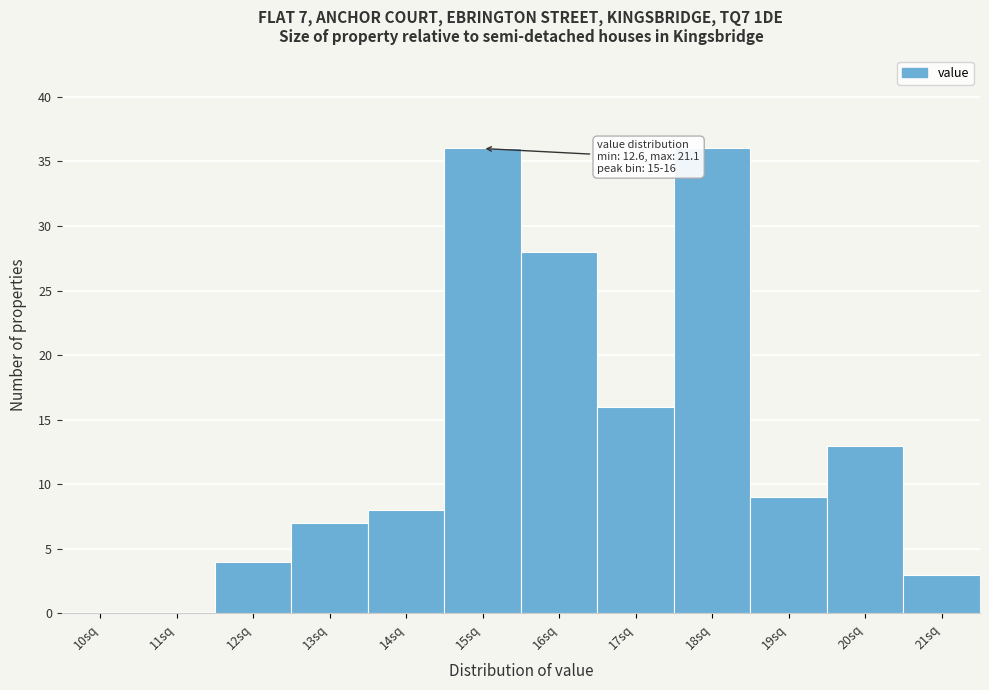

Reading left to right, extract all data points from this chart.

10sq=0	11sq=0	12sq=4	13sq=7	14sq=8	15sq=36	16sq=28	17sq=16	18sq=36	19sq=9	20sq=13	21sq=3